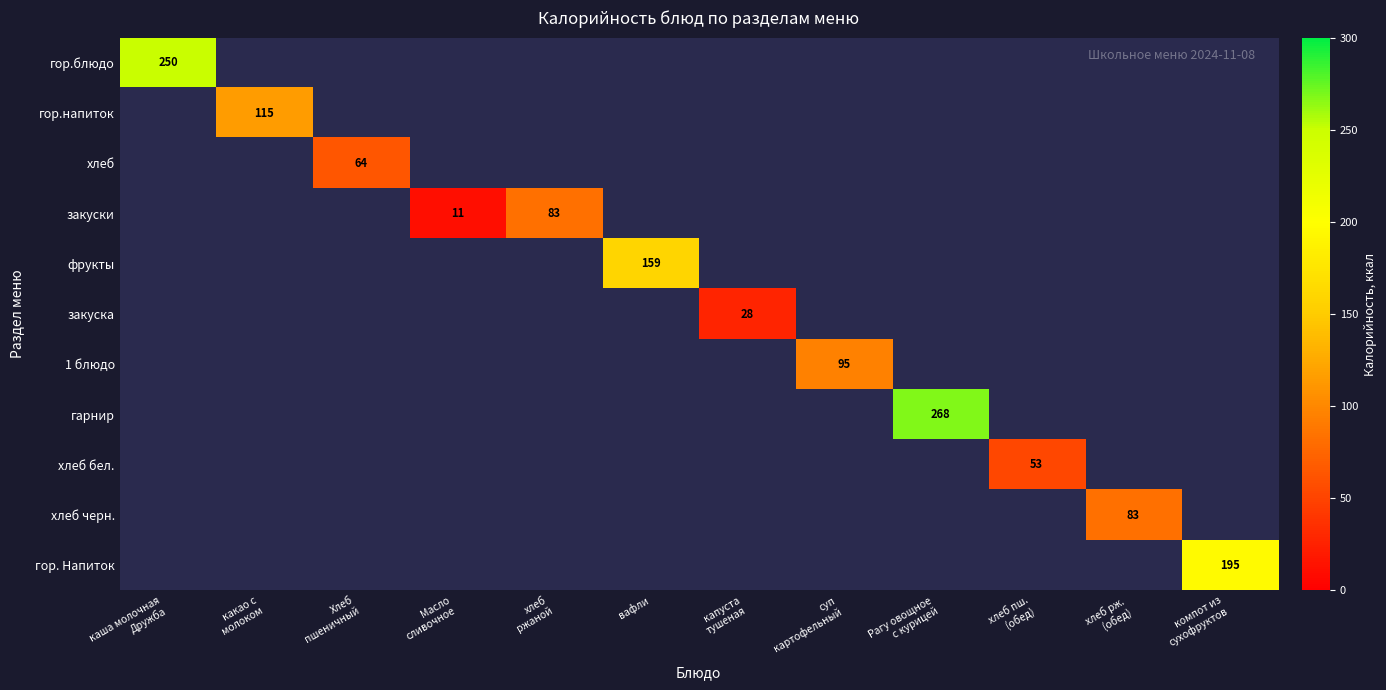

True or false: гор.напиток has a value of 0.0 at хлеб рж. (обед).

True